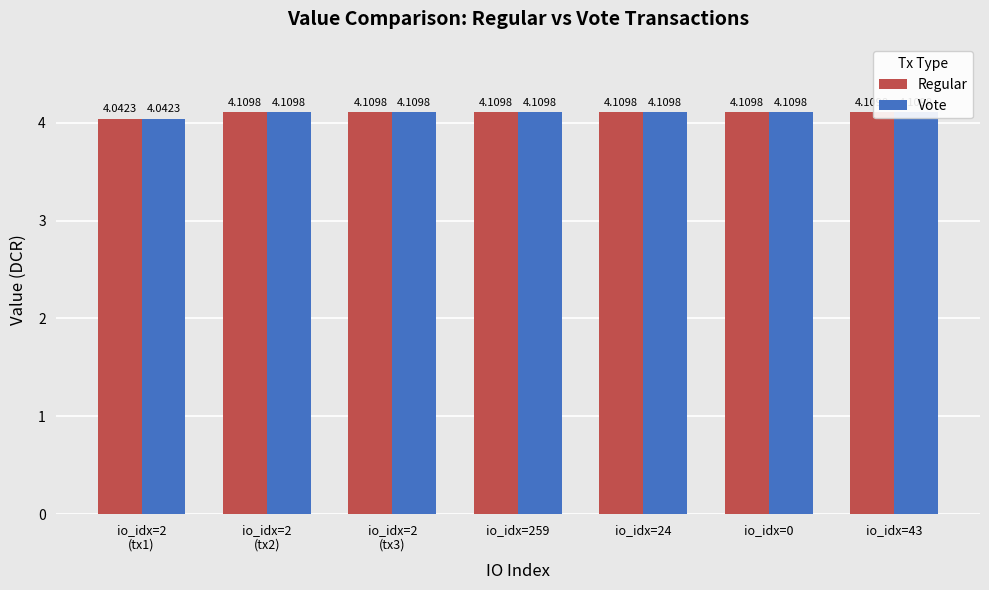

What is the total value across all series at io_idx=2
(tx2)?

8.2